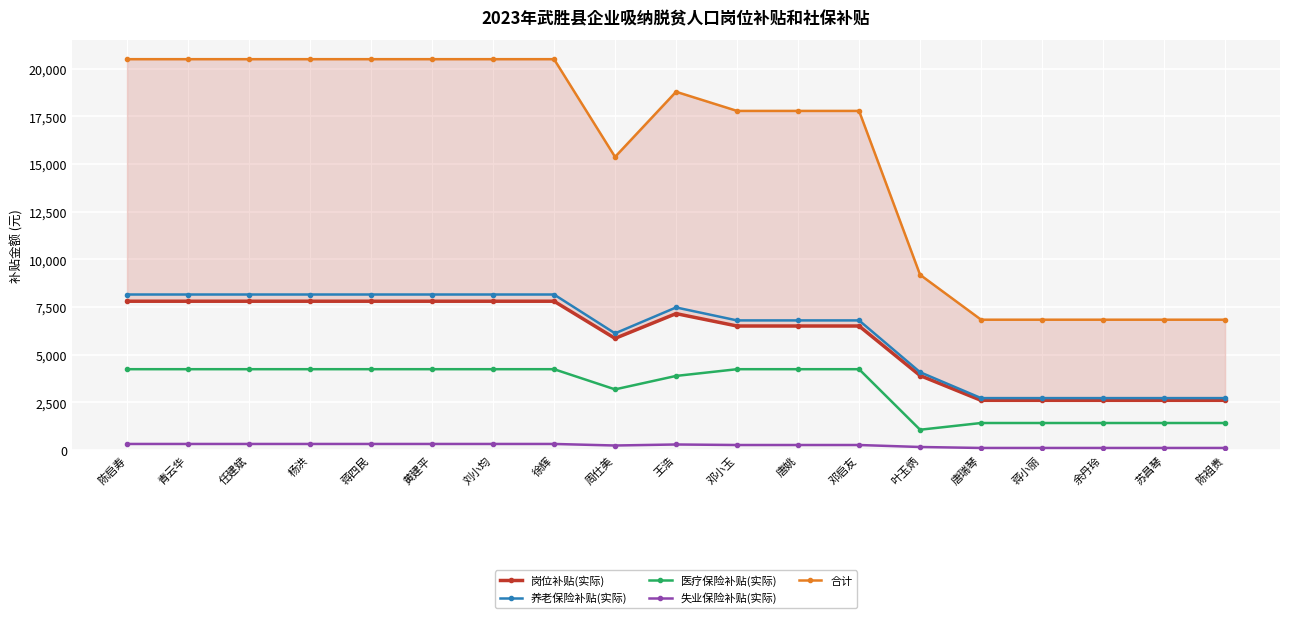

Which series has the largest range (max minus min)?

合计